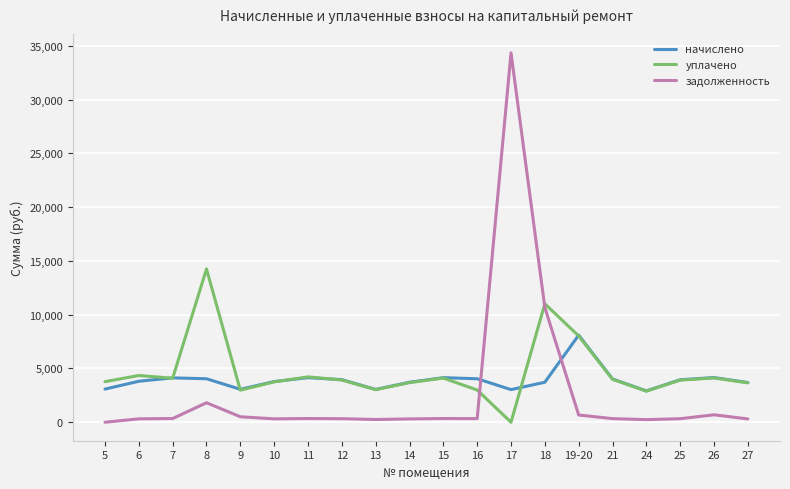

What is the total value across all series at 18?

25391.7